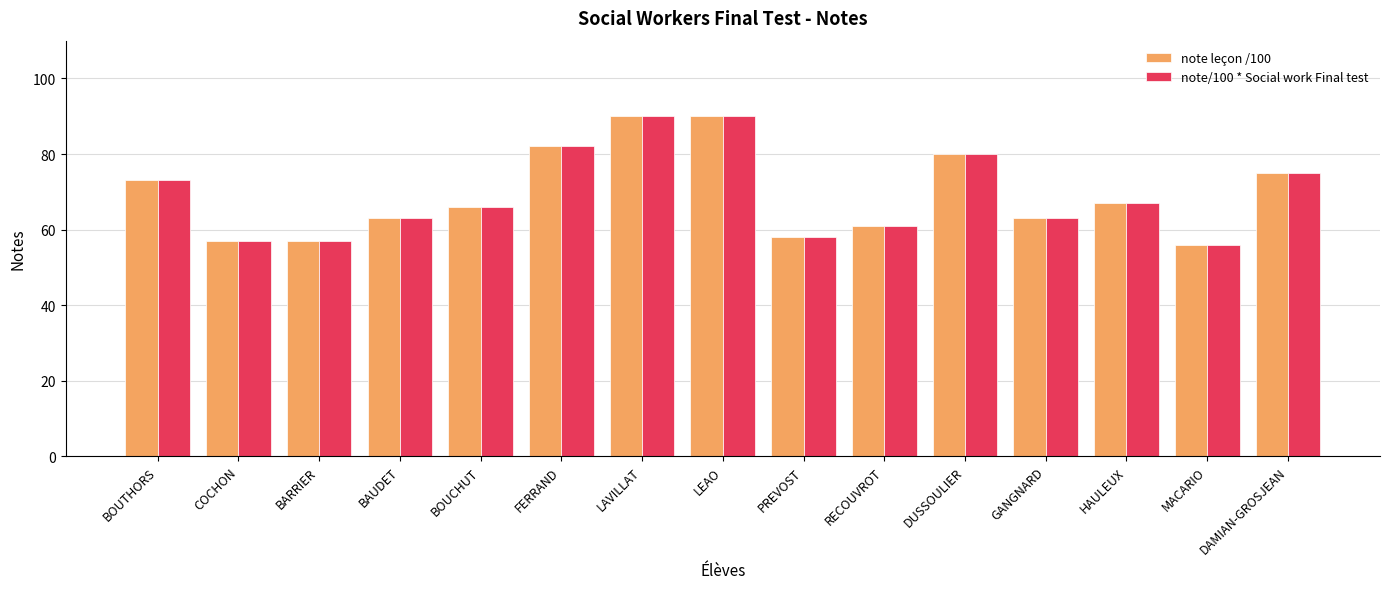

Count the number of categories in the chart.

15